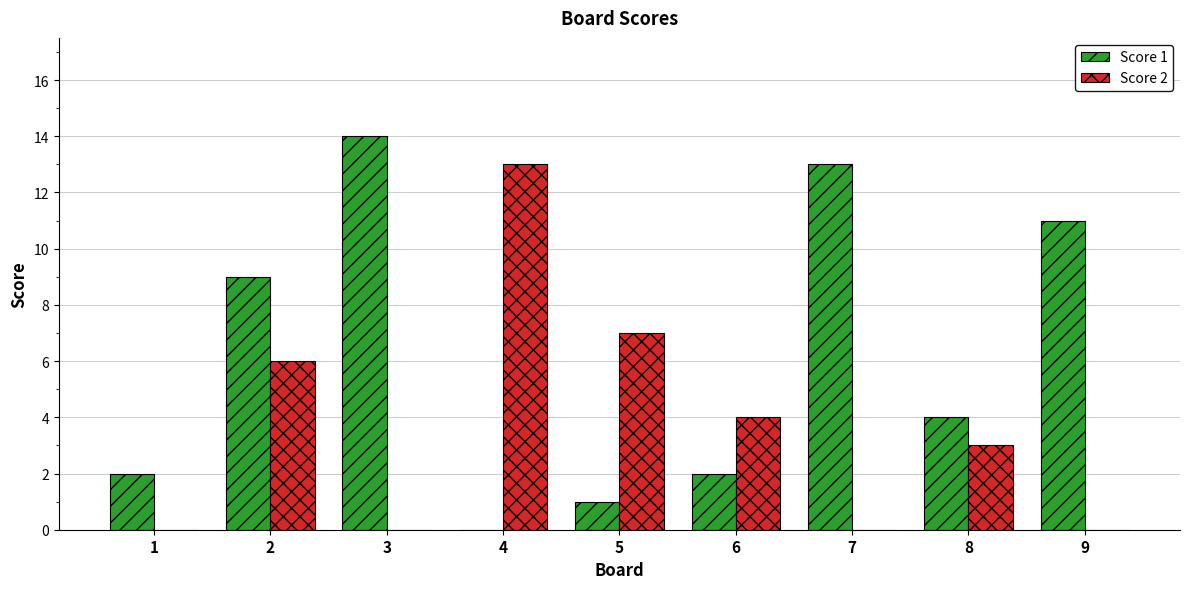

Is the value of Score 2 at 4 greater than the value of Score 1 at 5?

Yes